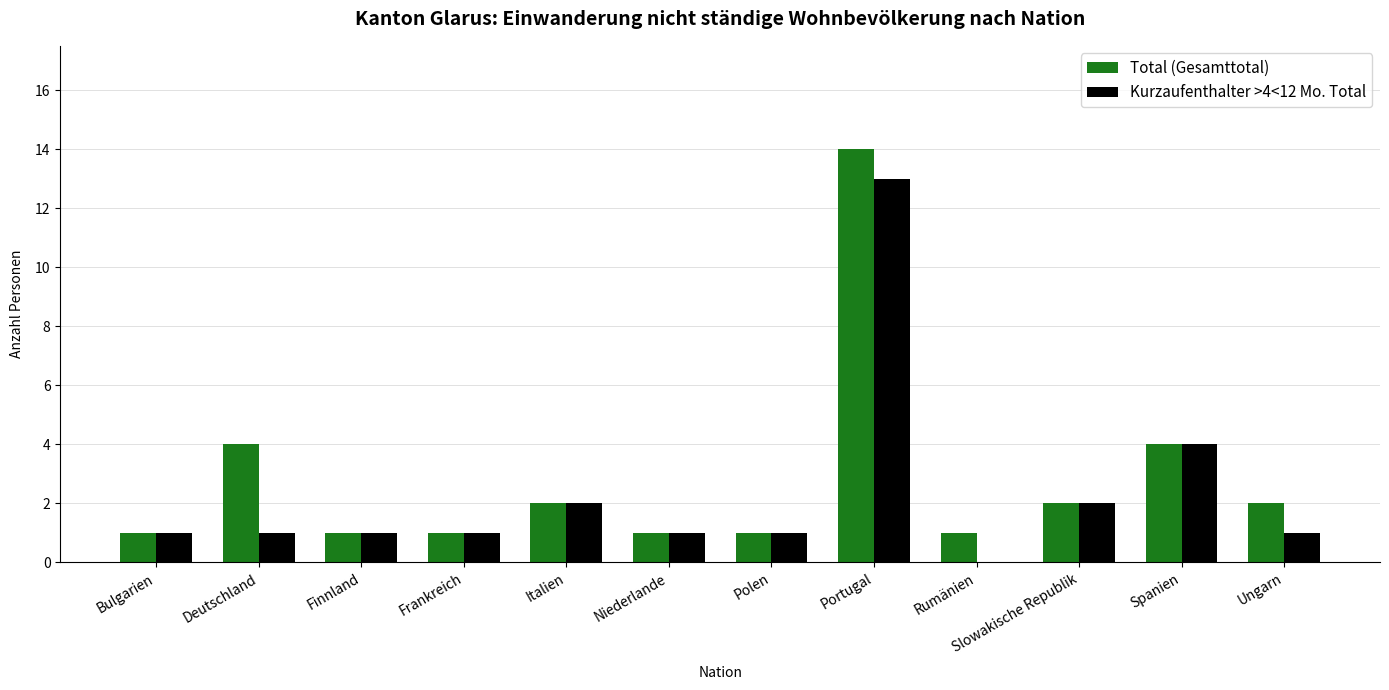

True or false: Total (Gesamttotal) has a value of 4 at Deutschland.

True